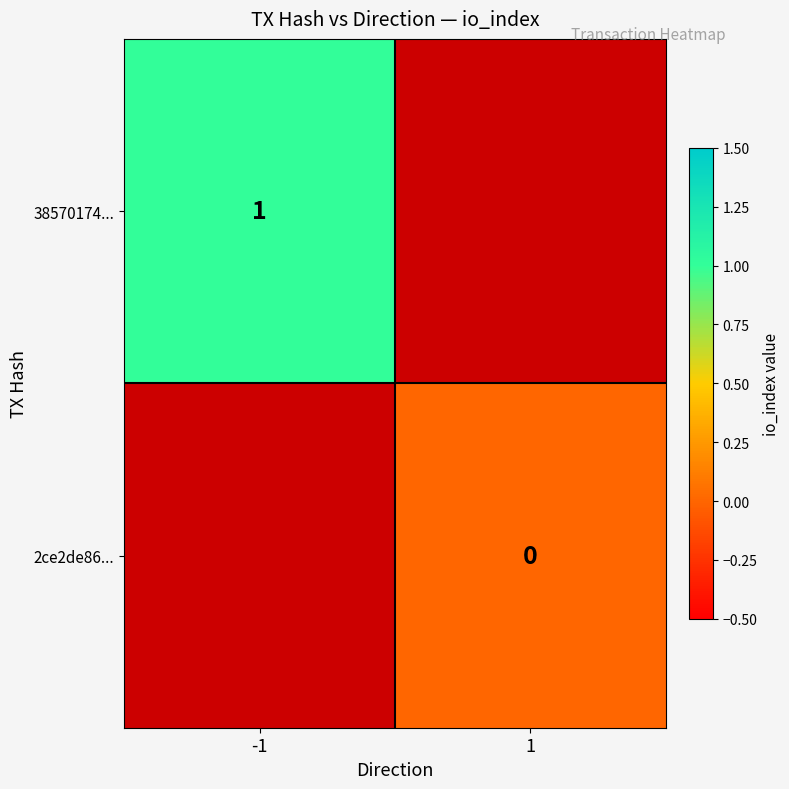

True or false: 38570174... has a value of 0 at -1.

False